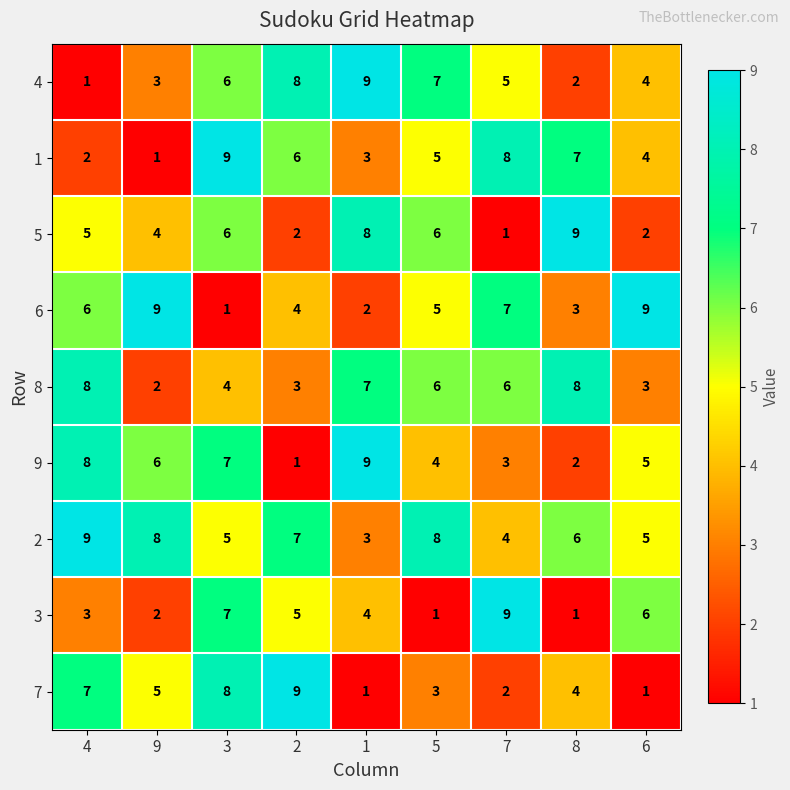

What is the greatest value displayed?

9